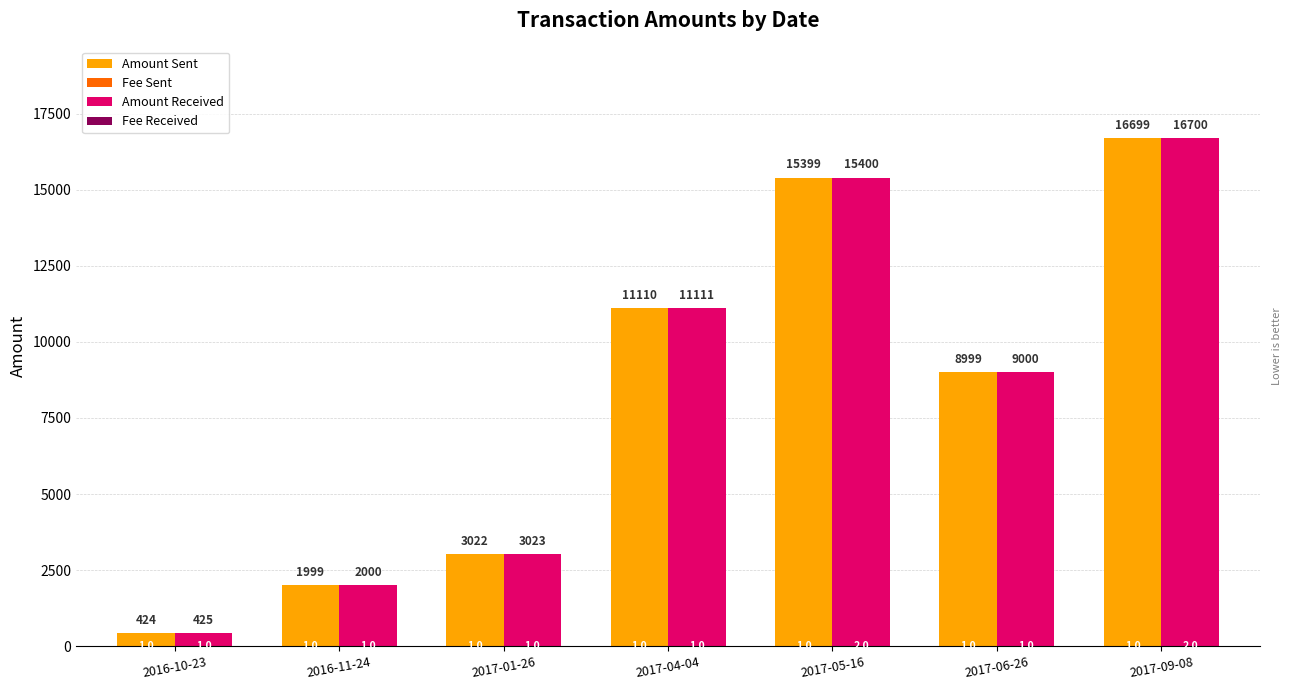

What is the greatest value displayed?

16700